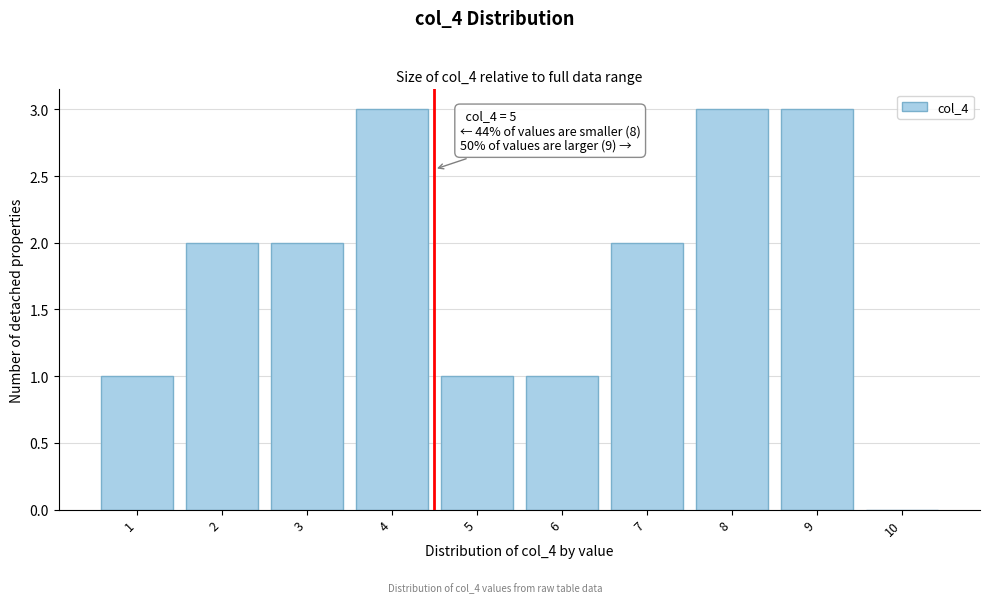

Reading left to right, extract all data points from this chart.

1=1	2=2	3=2	4=3	5=1	6=1	7=2	8=3	9=3	10=0